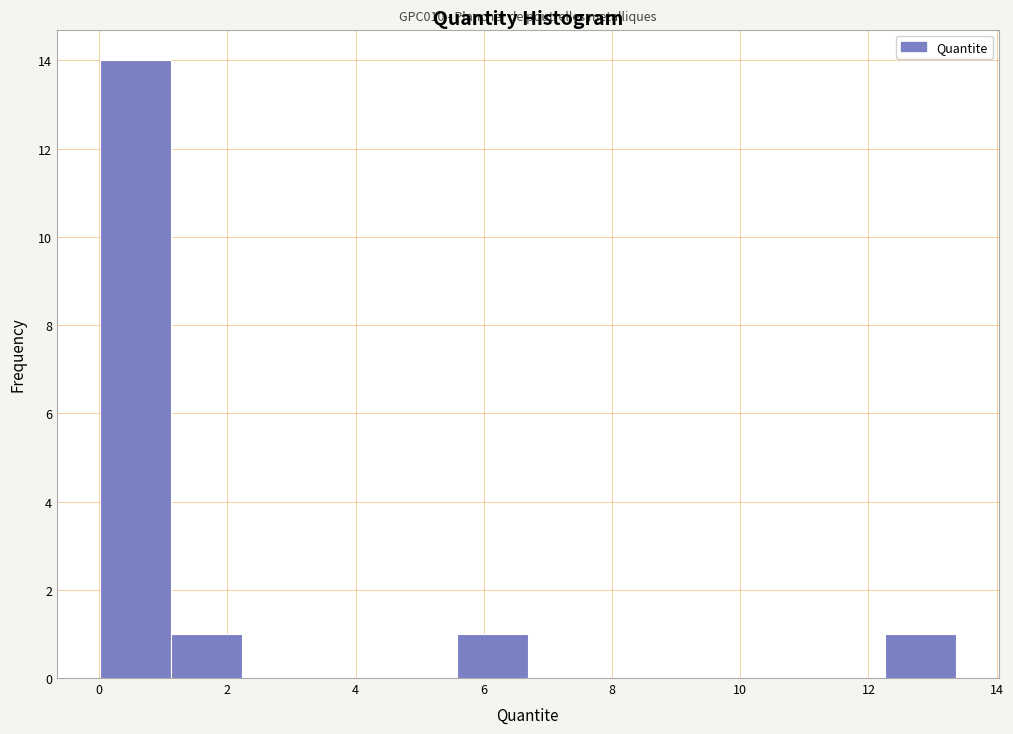

Which range on the x-axis has the tallest bar?

0.0 to 1.2